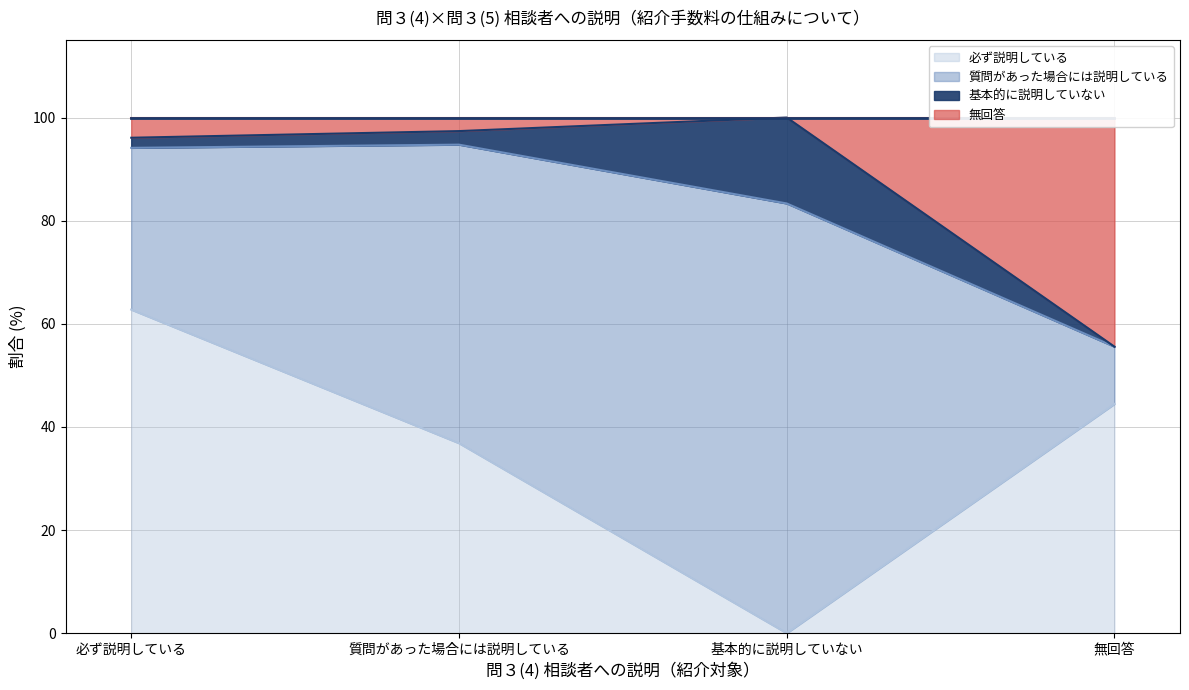

What is the difference between the maximum and minimum values in the 必ず説明している series?

62.7